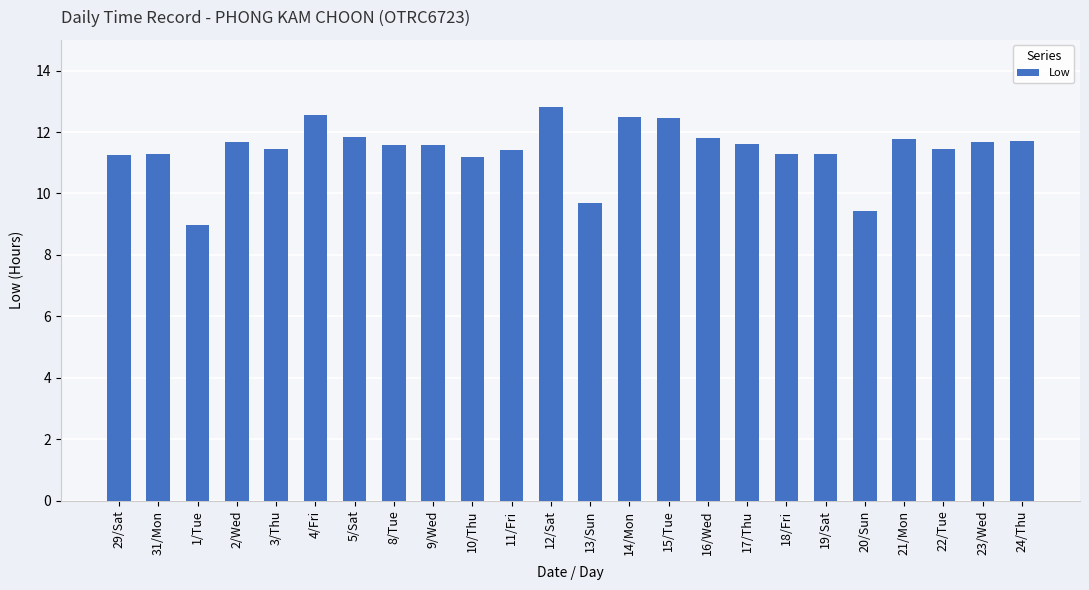

At which label does the data first exceed 11?

29/Sat